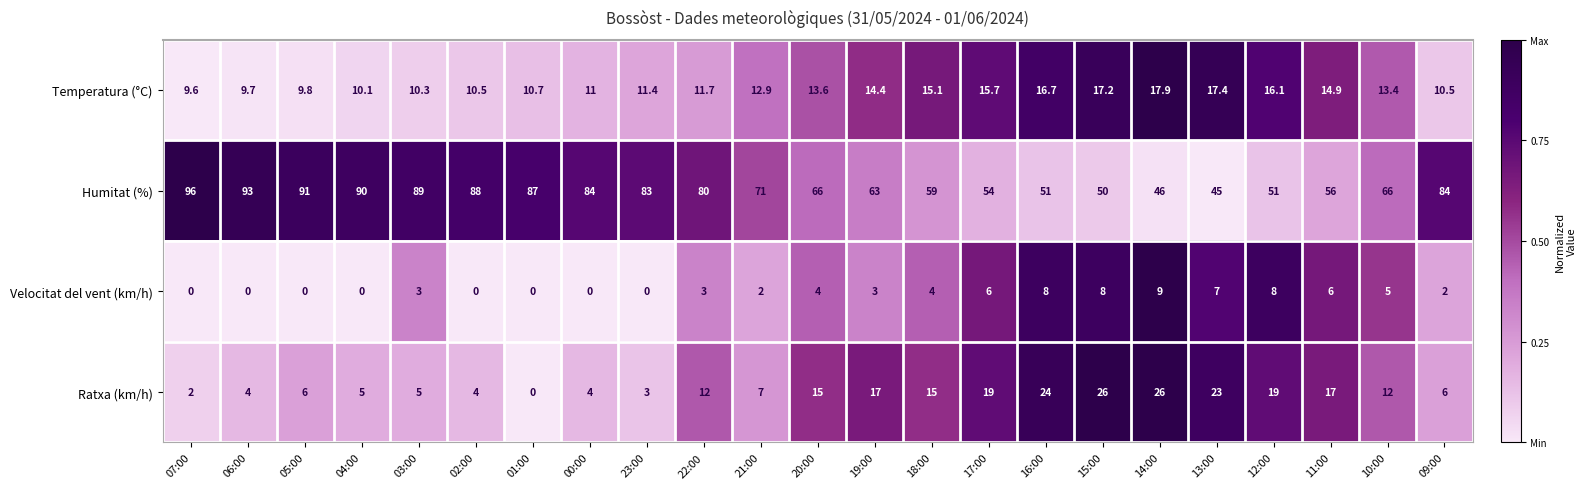

What is the difference between the maximum and minimum values in the Humitat (%) series?

51.0